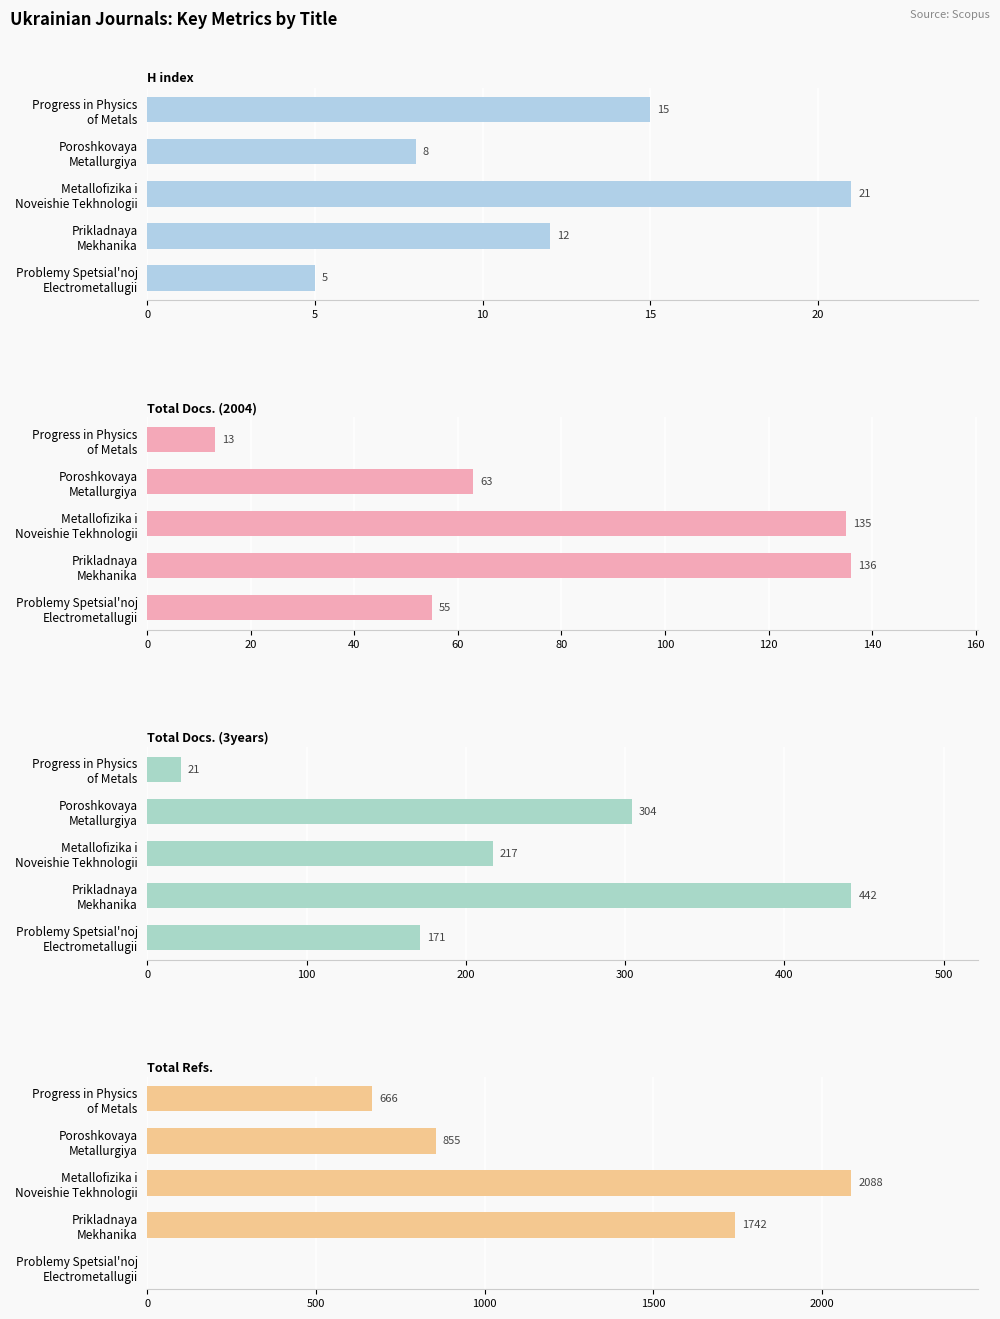

At which category is the sum across all series the highest?

10